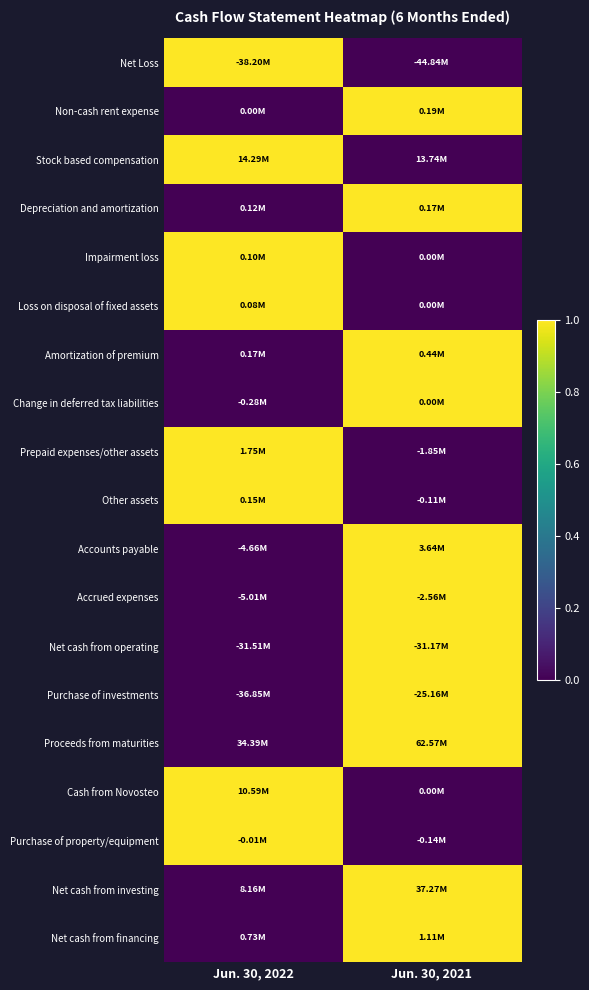

At how many categories does at least one series exceed 0?

2